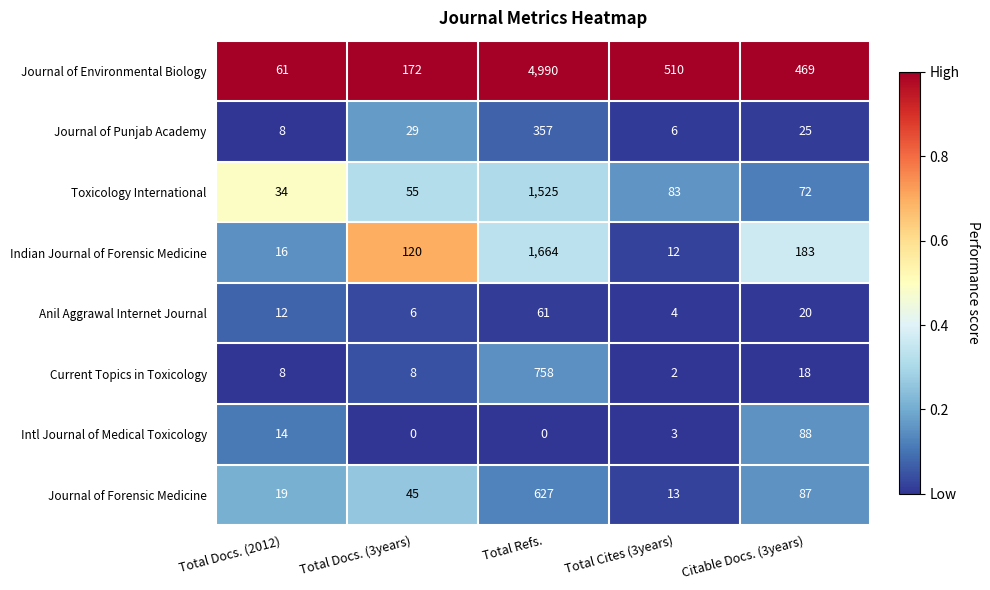

At how many categories does at least one series exceed 0?

5